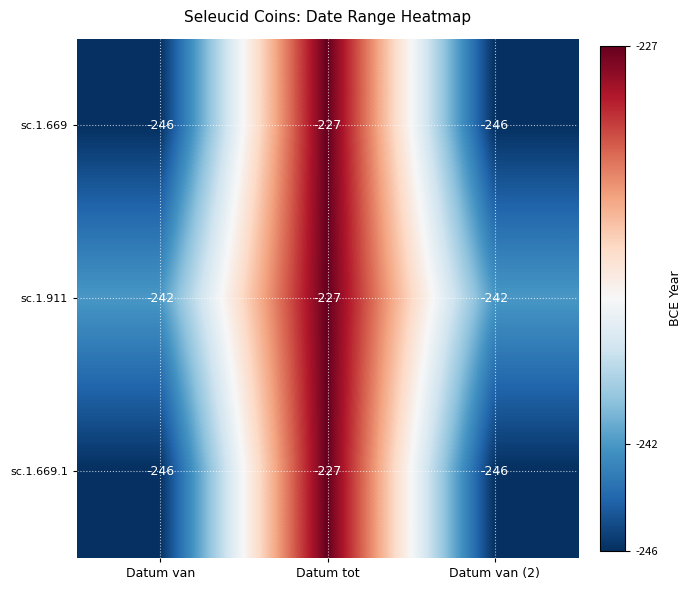

Which series has the largest total across all categories?

sc.1.911